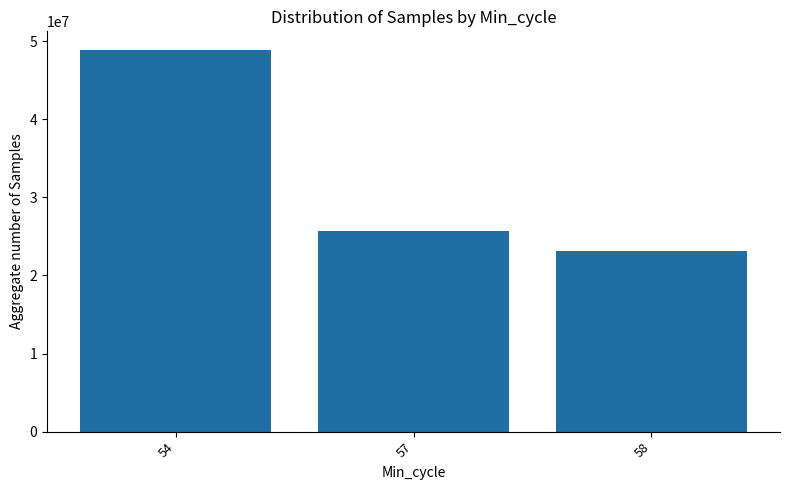

Which category has the highest value across all series?

54